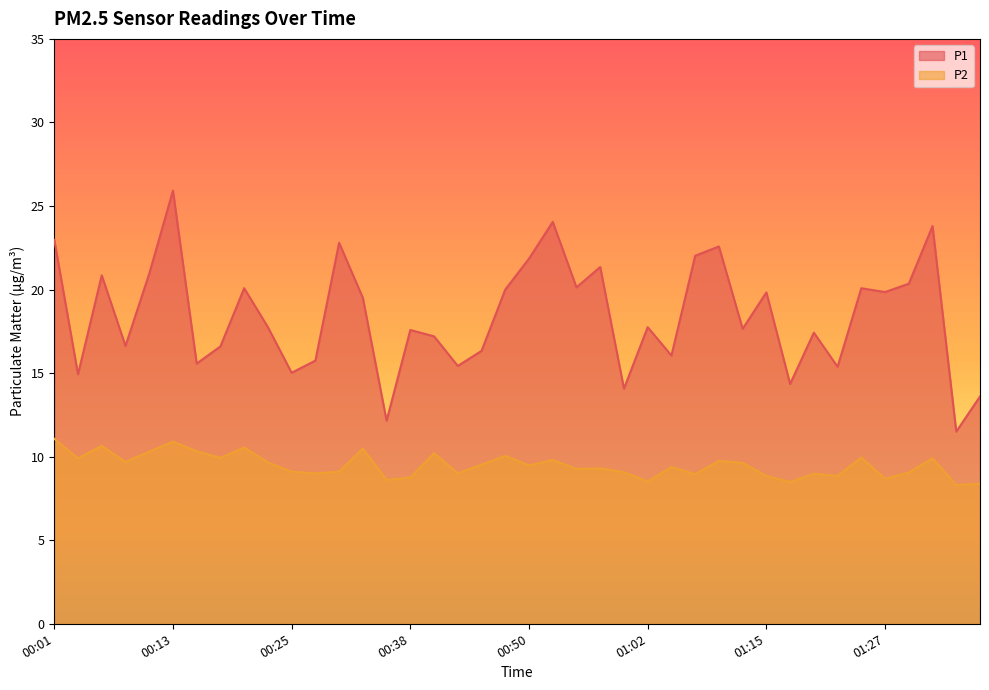

Does the chart have visible grid lines?

No